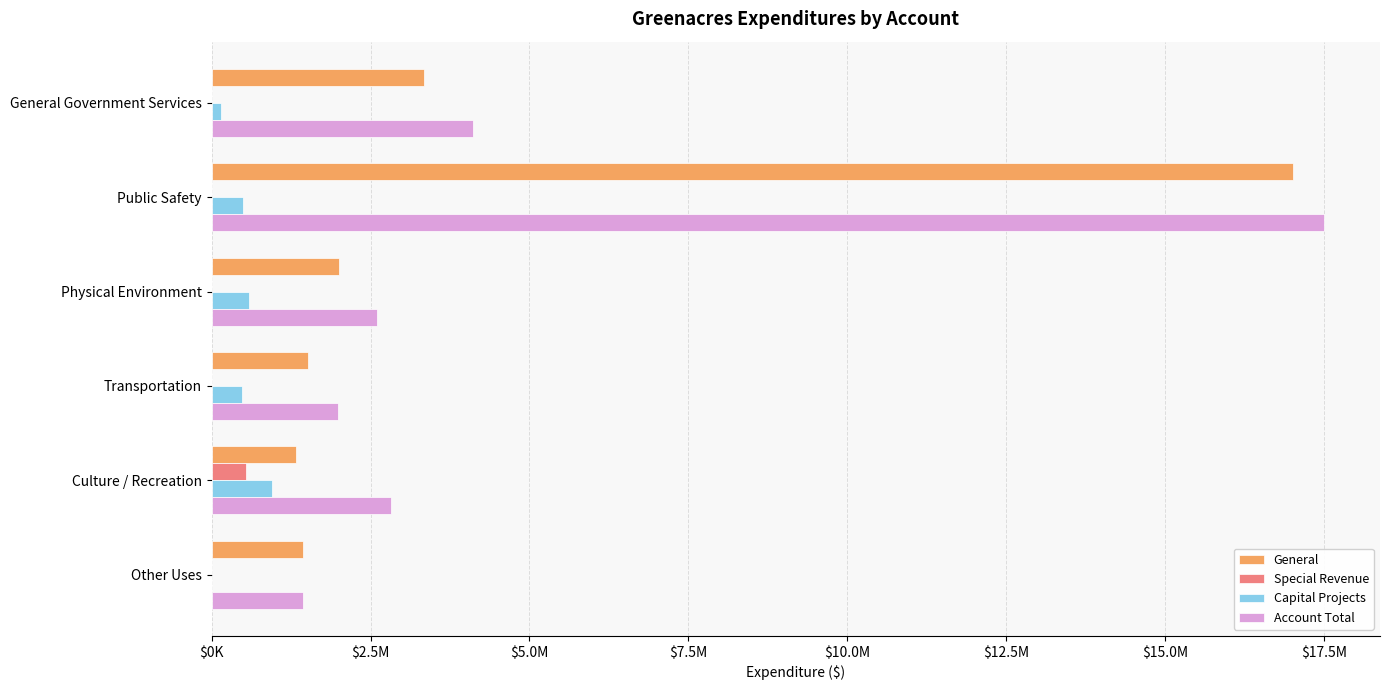

At which label does General reach its peak?

Public Safety